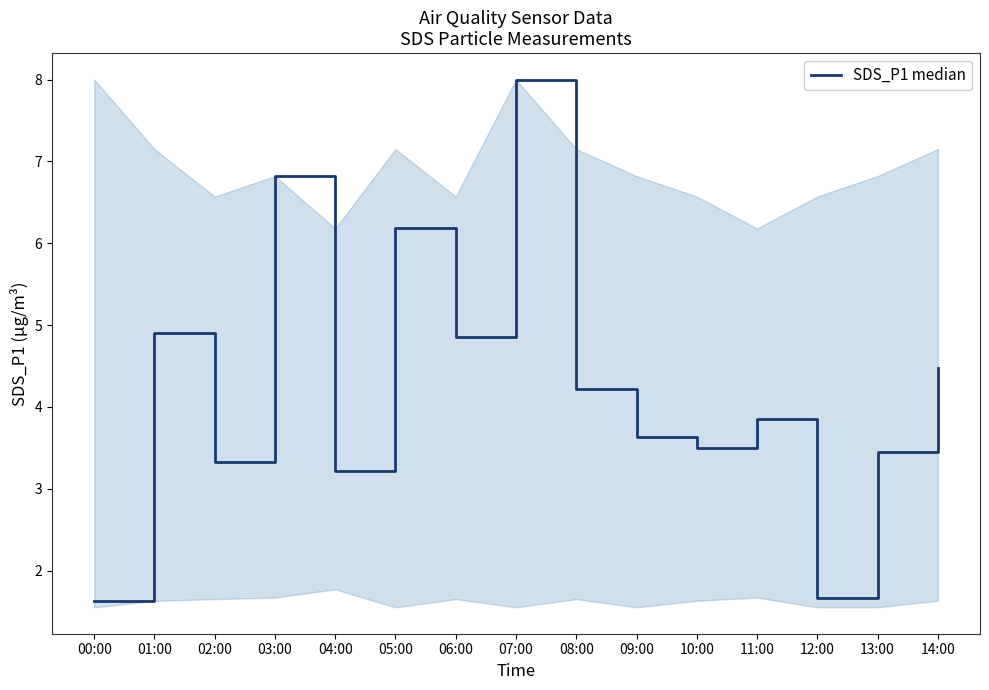

What position from the left is 09:00?

10